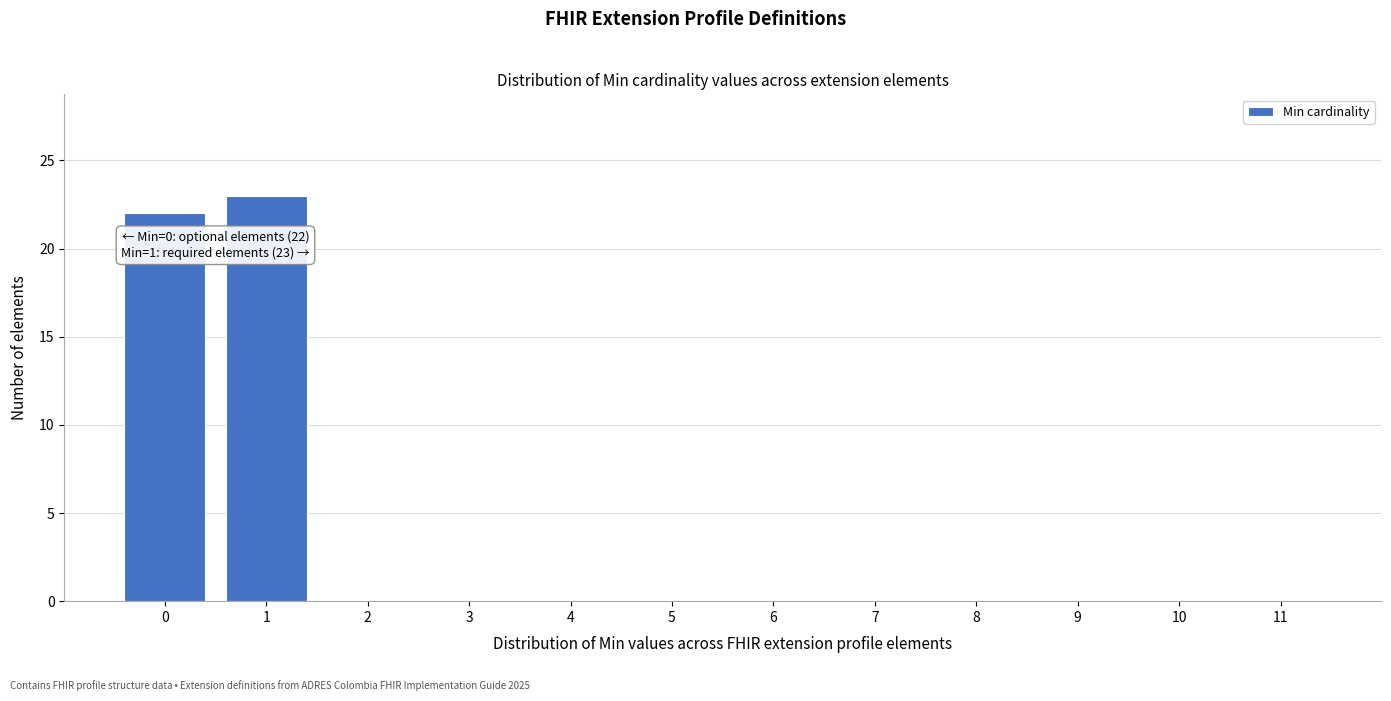

Reading left to right, transcribe all the data shown in this chart.

0=22	1=23	2=0	3=0	4=0	5=0	6=0	7=0	8=0	9=0	10=0	11=0